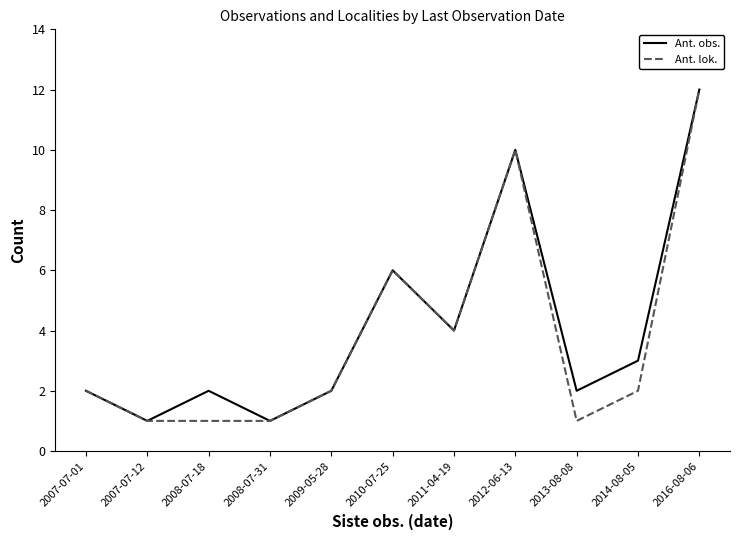

Is the value of Ant. obs. at 2010-07-25 greater than the value of Ant. lok. at 2016-08-06?

No